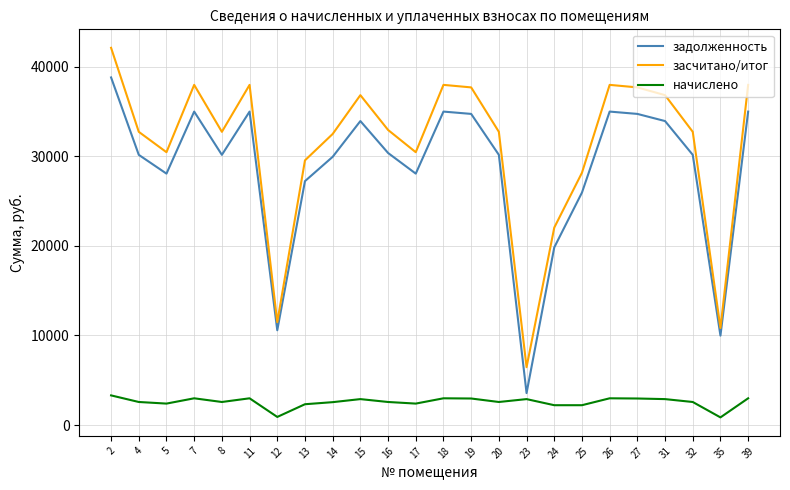

Which series has the largest range (max minus min)?

засчитано/итог